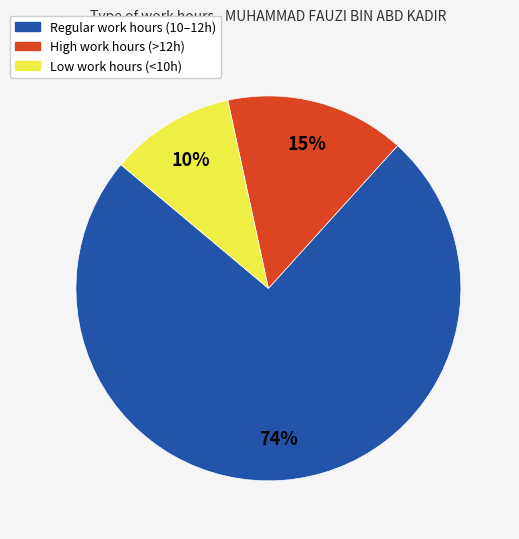

How many slices are in this pie chart?

3